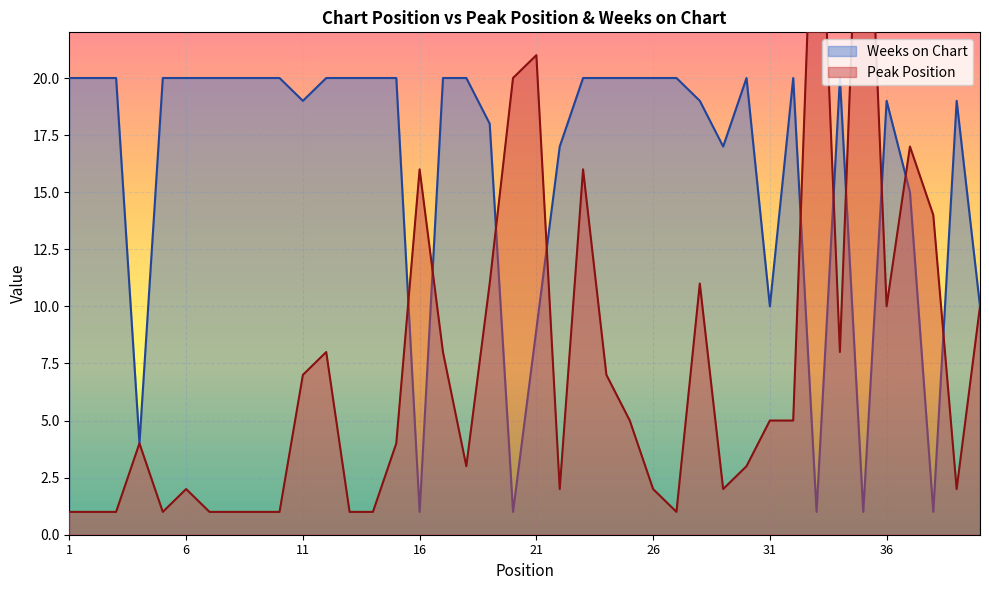

Does the chart display data point markers on the line(s)?

No